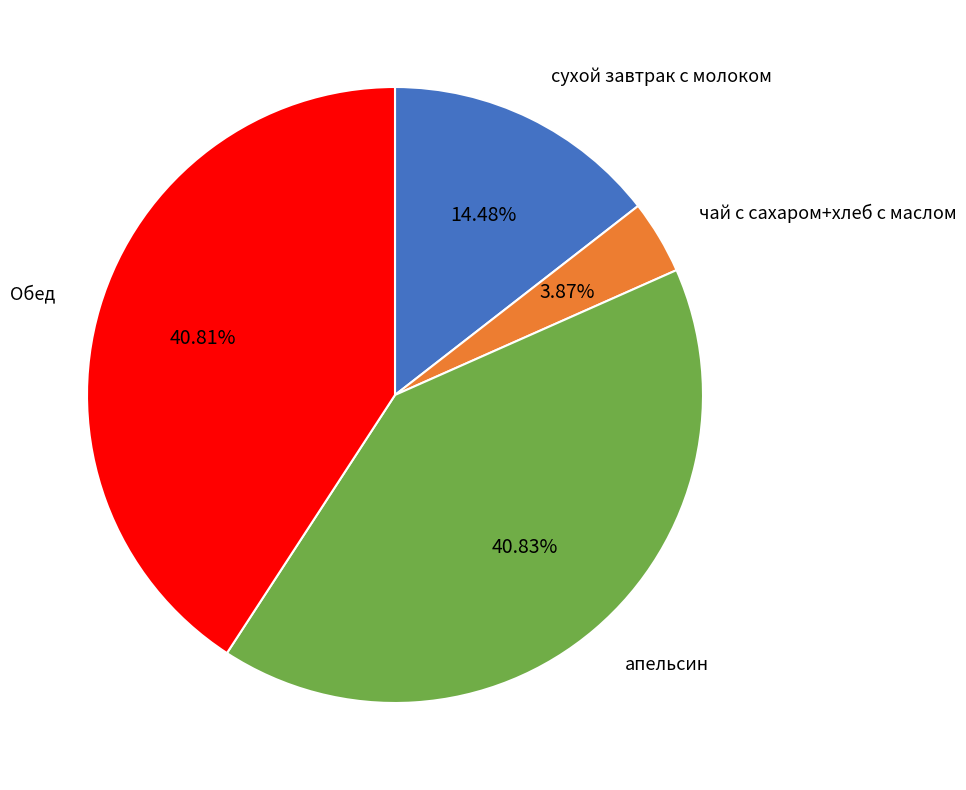

Is there a majority slice in this chart?

No